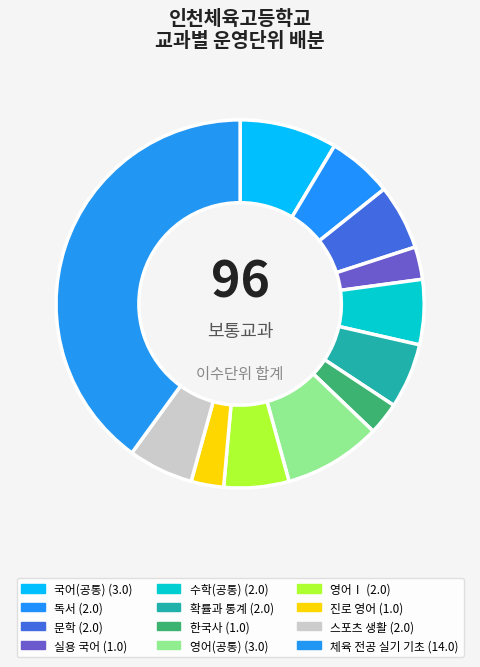

Count the number of slices in the pie.

12